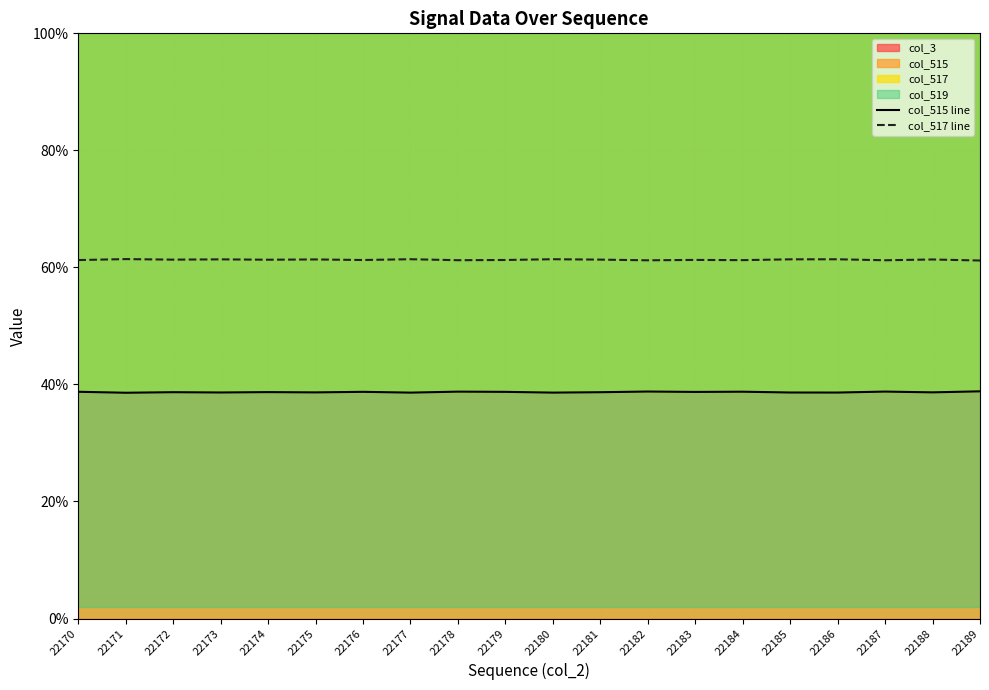

True or false: col_517 has a value of 35.6 at 22188.

False